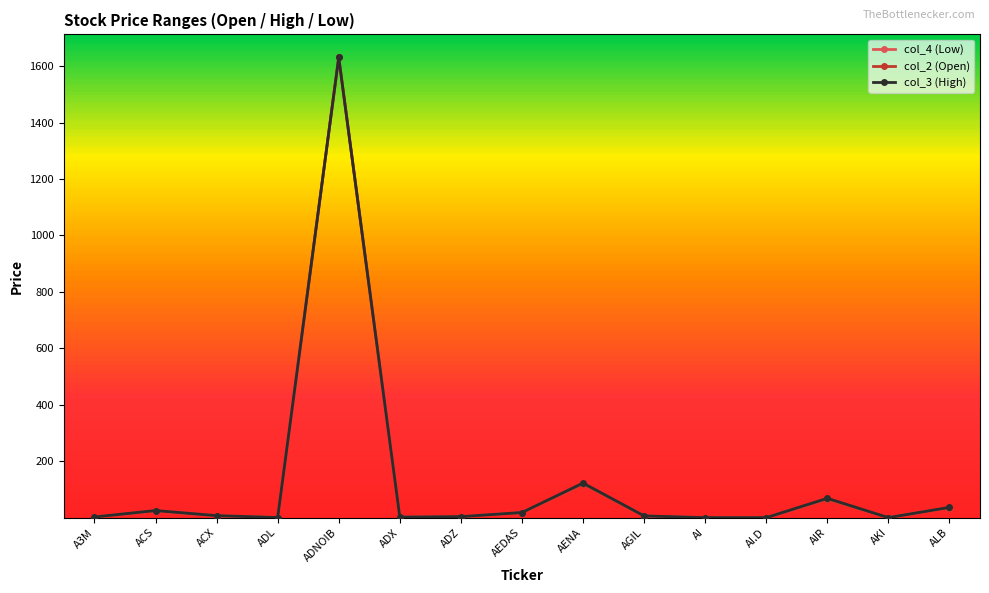

Which series has the largest range (max minus min)?

col_4 (Low)